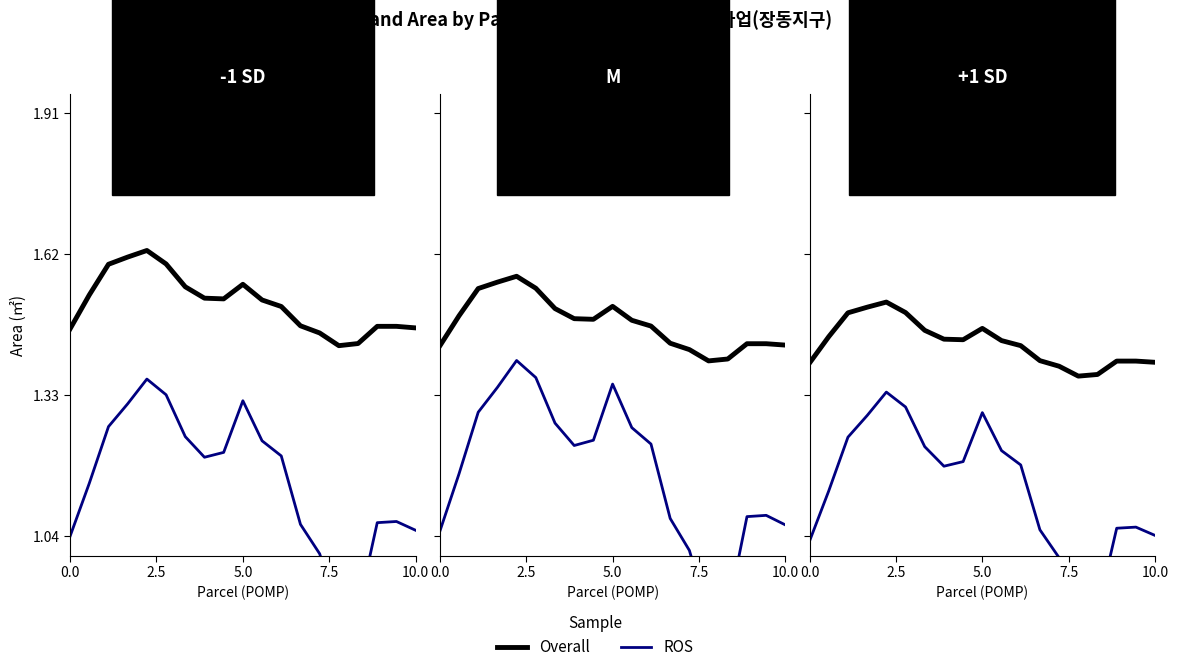

Is this an area chart (filled region under the line)?

No